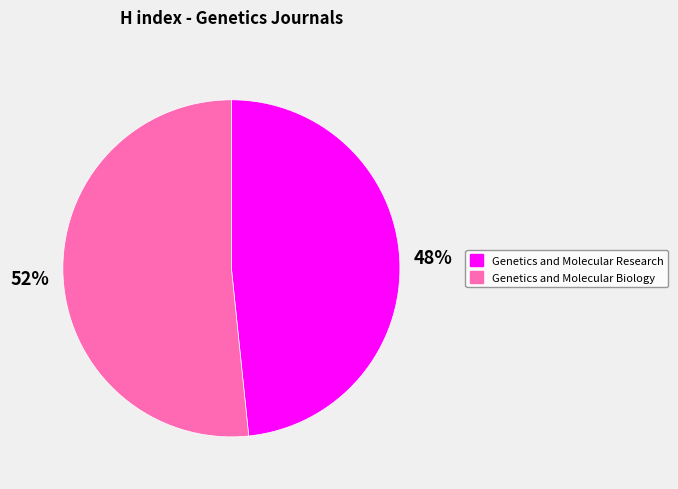

Which has a higher value, Genetics and Molecular Biology or Genetics and Molecular Research?

Genetics and Molecular Biology